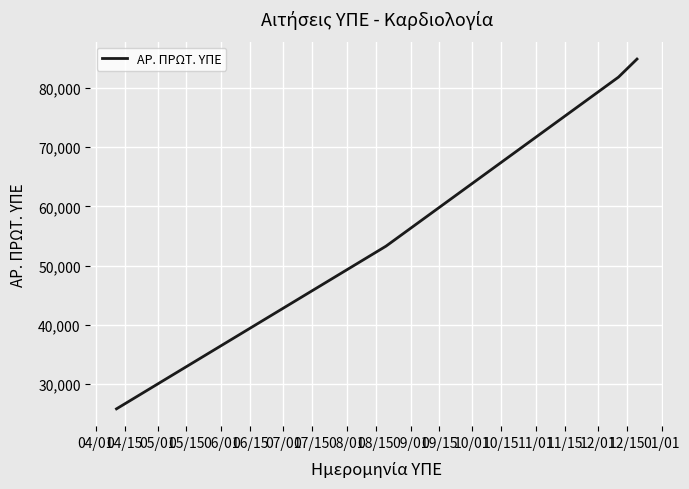

How many lines are shown in the chart?

1